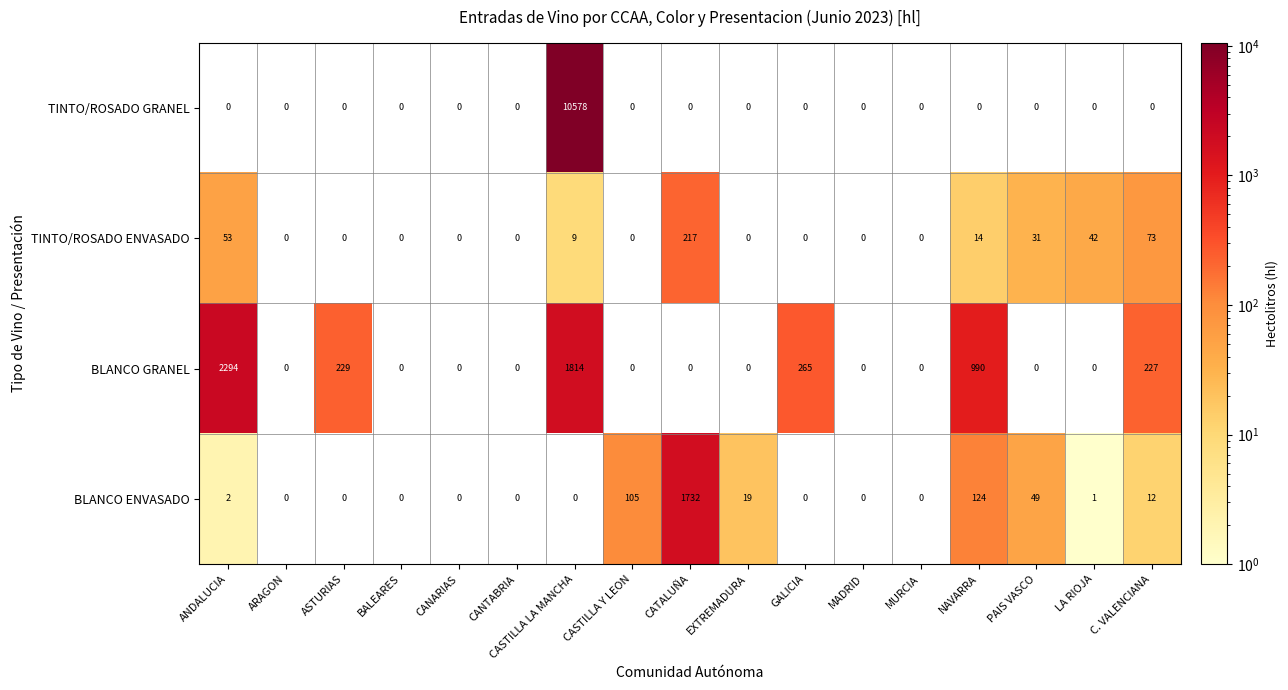

True or false: BLANCO GRANEL has a value of 265 at GALICIA.

True